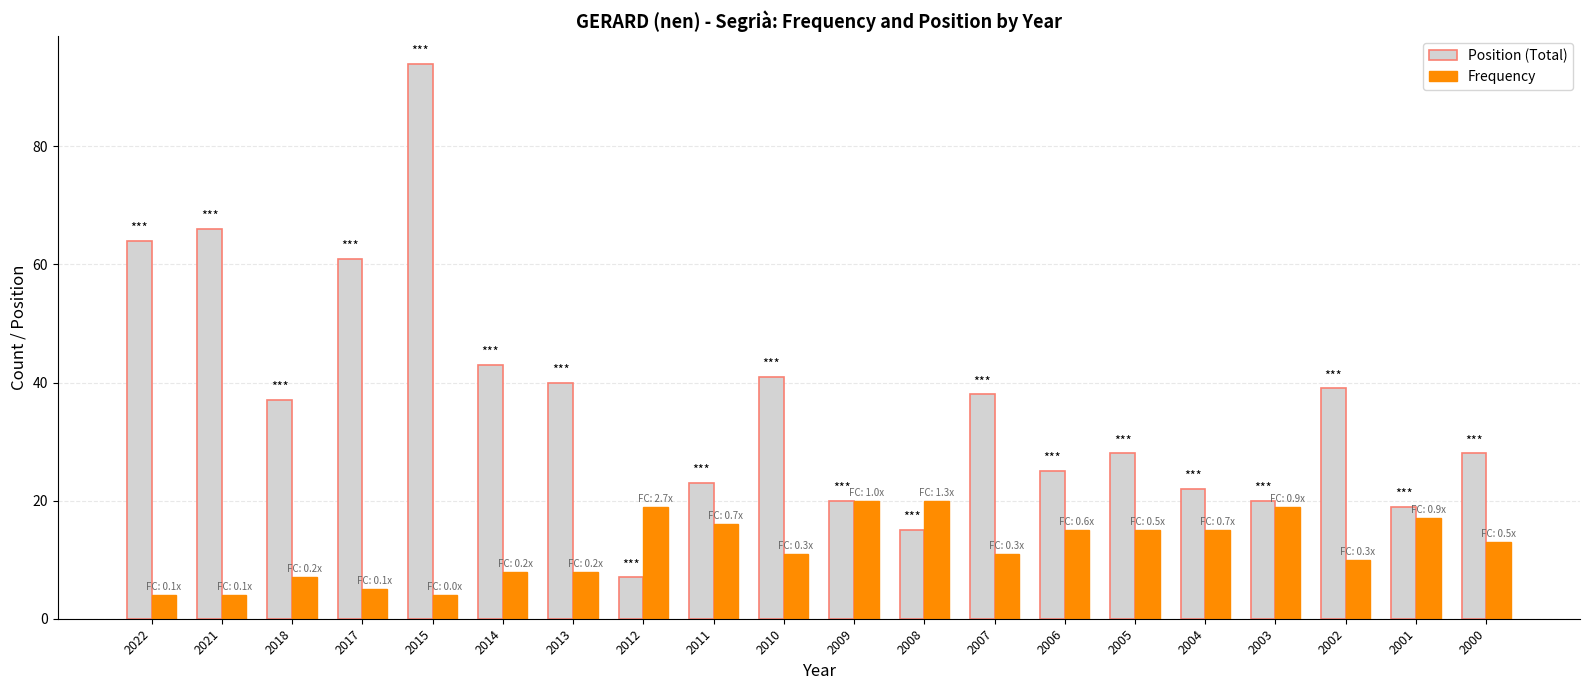

The Position (Total) series shows 9 at 2018. True or false?

False